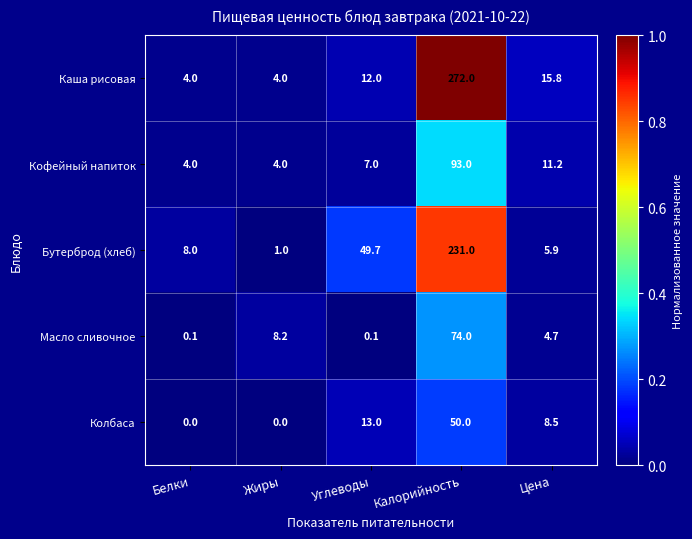

Which series changed the most between Белки and Жиры?

Масло сливочное